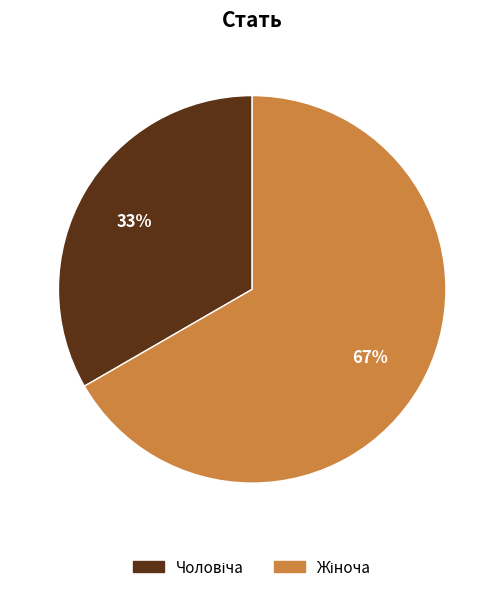

Is there any slice that represents more than half of the pie?

Yes